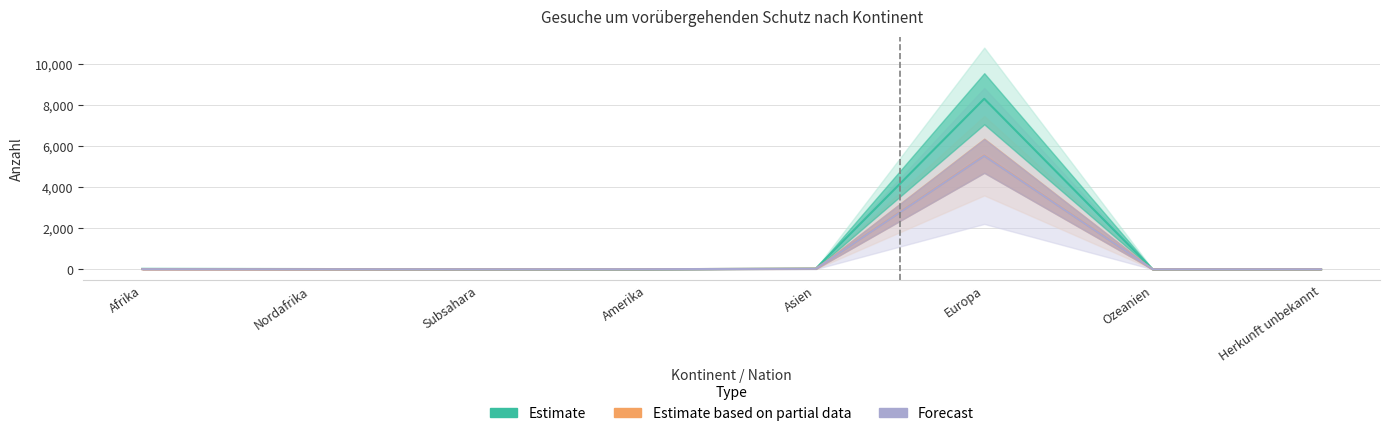

Rank the series by their maximum value, from highest to lowest.

Estimate, Estimate based on partial data, Forecast